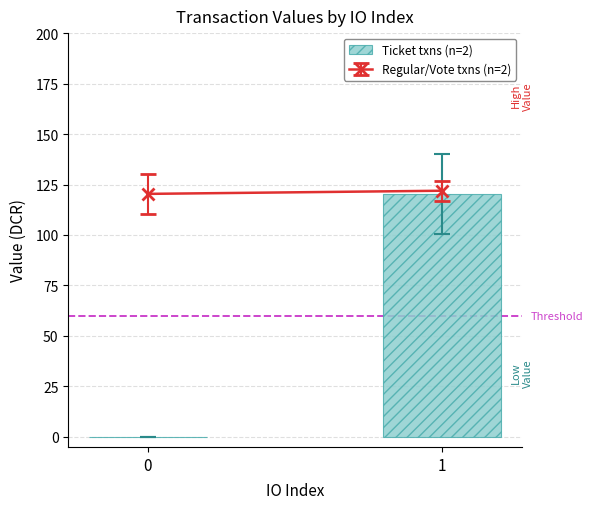

What is the maximum value shown in the chart?

120.4